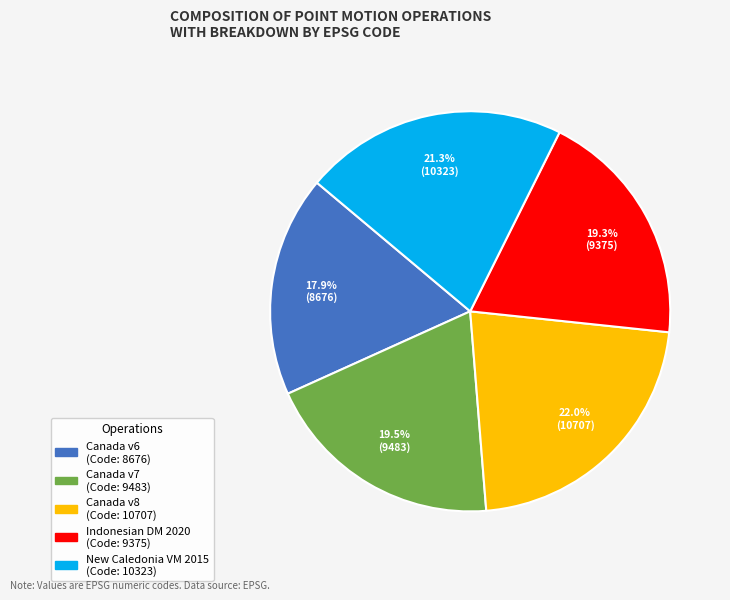

Is there a majority slice in this chart?

No